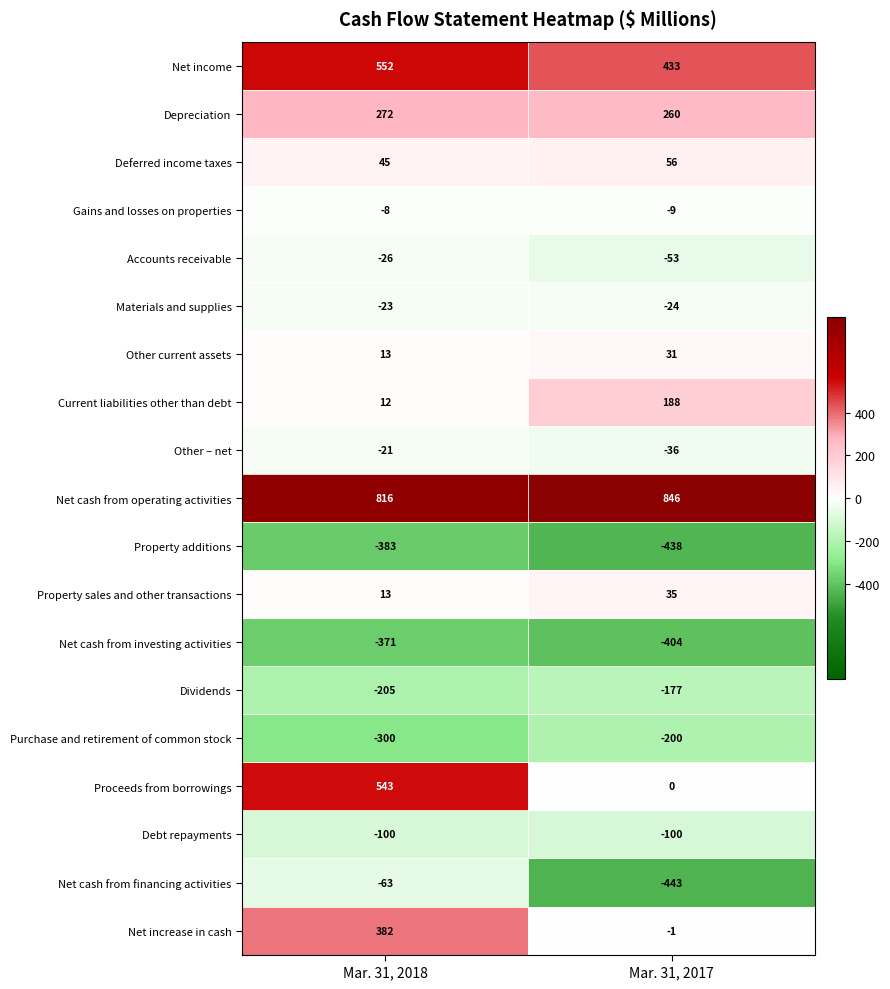

What is the total value across all series at Mar. 31, 2017?

-36